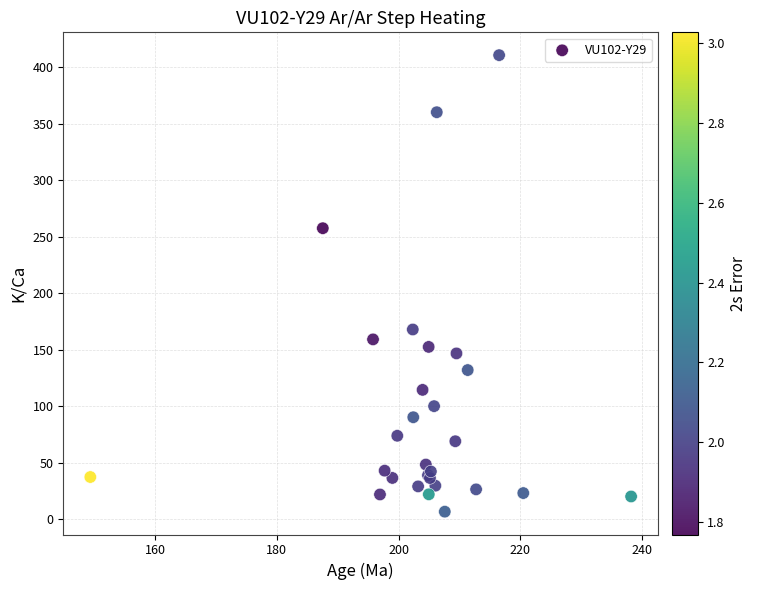

What Y value in the scatter plot is closest to 208?

167.9